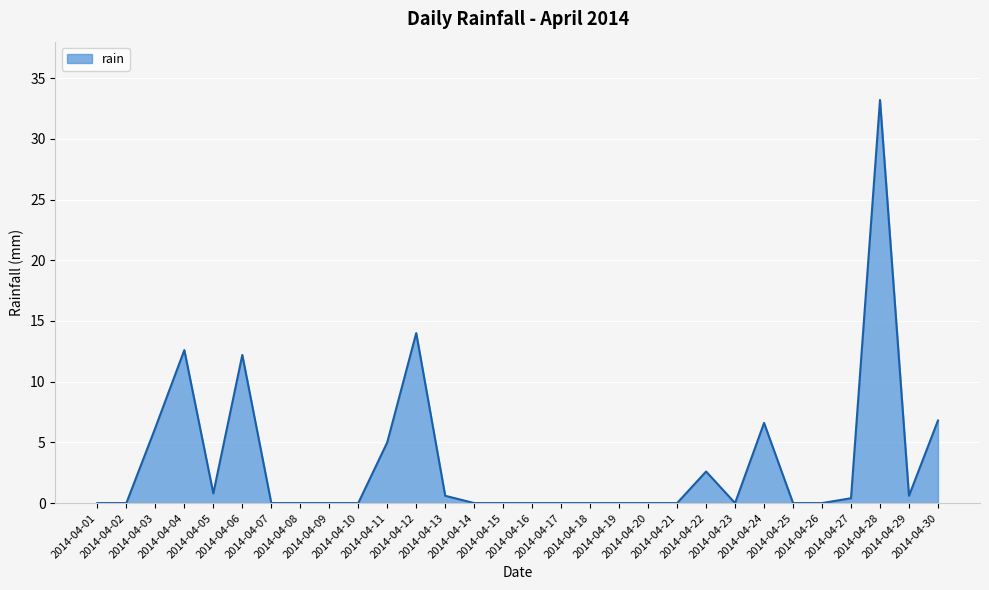

What is the difference between the maximum and minimum values?

33.2